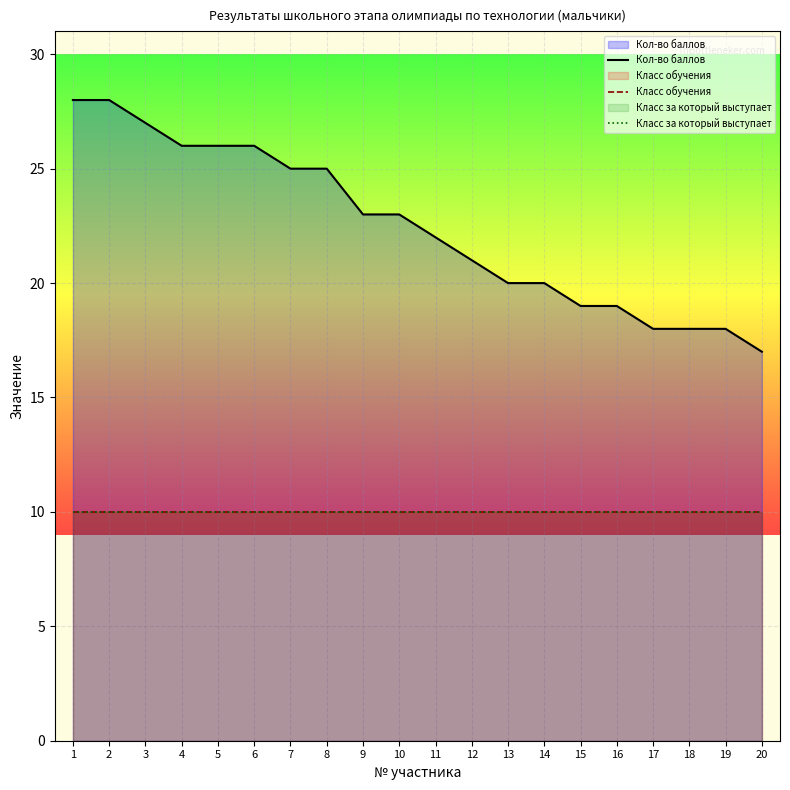

Is the value of Класс обучения at 17 greater than the value of Кол-во баллов at 3?

No